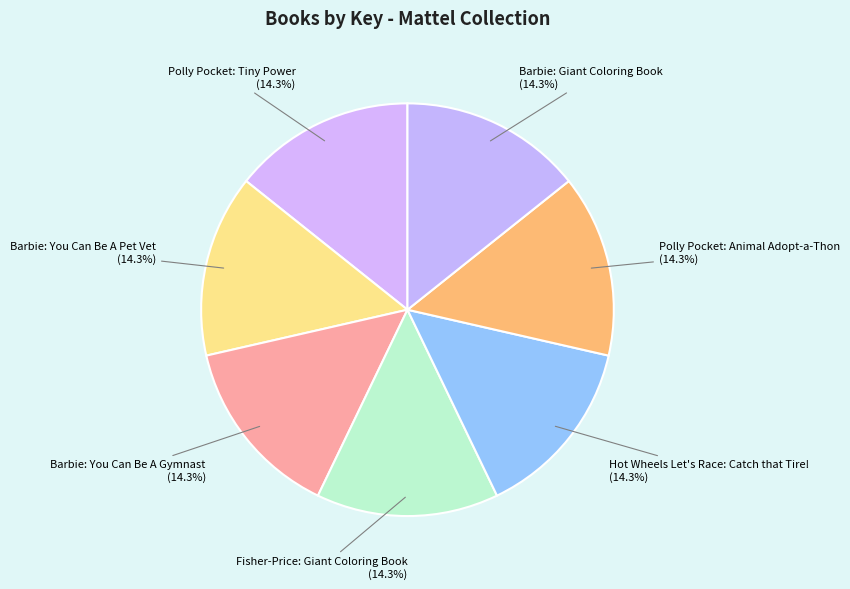

To the nearest percent, what is the combined percentage of Polly Pocket: Tiny Power and Barbie: You Can Be A Pet Vet?

29%